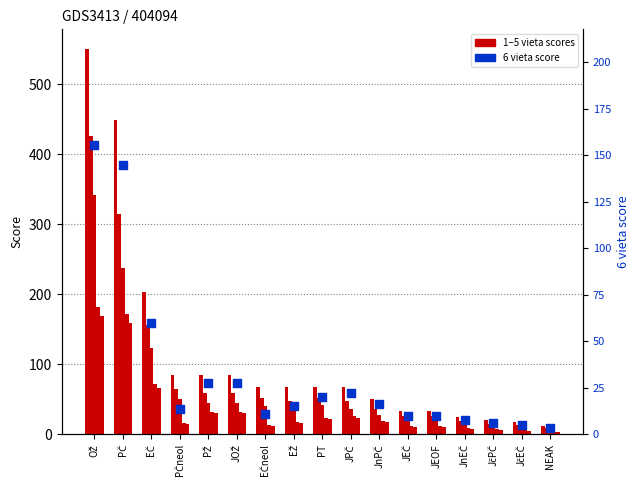

Is the value of 1 vieta at JčEČ greater than the value of 2 vieta at JčEČ?

Yes